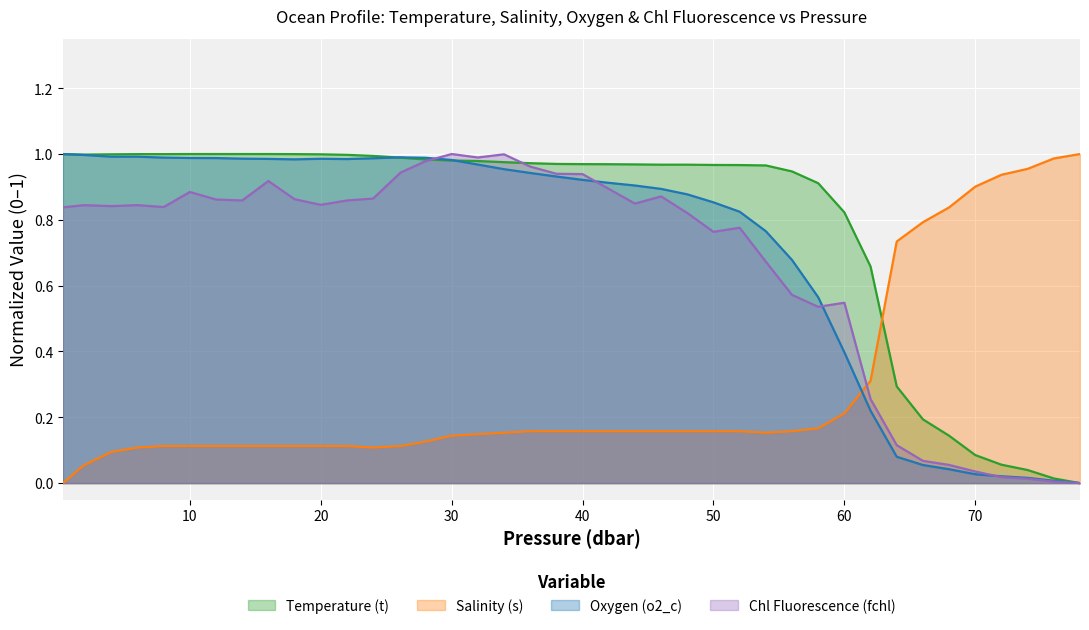

True or false: Salinity (s) and Chl Fluorescence (fchl) intersect in this chart.

True